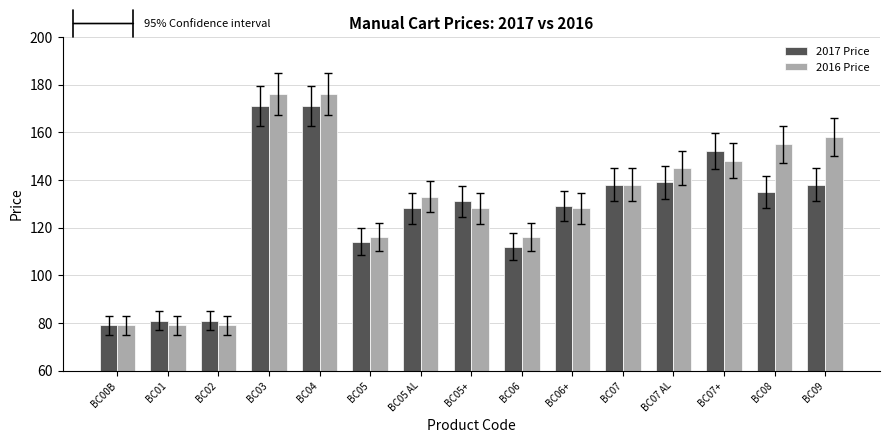

What is the label of the 10th bar from the right?

BC05